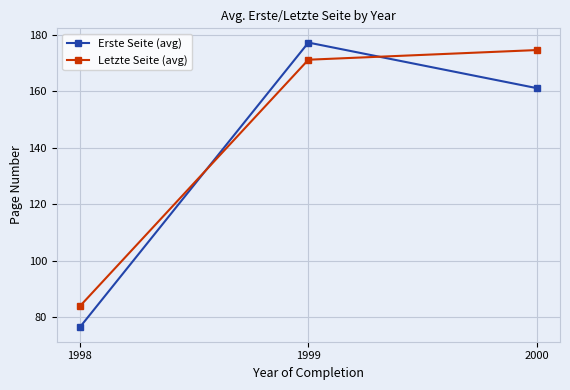

Reading left to right, transcribe all the data shown in this chart.

Erste Seite (avg): 76.3	177.1	161.0
Letzte Seite (avg): 83.8	171.1	174.5